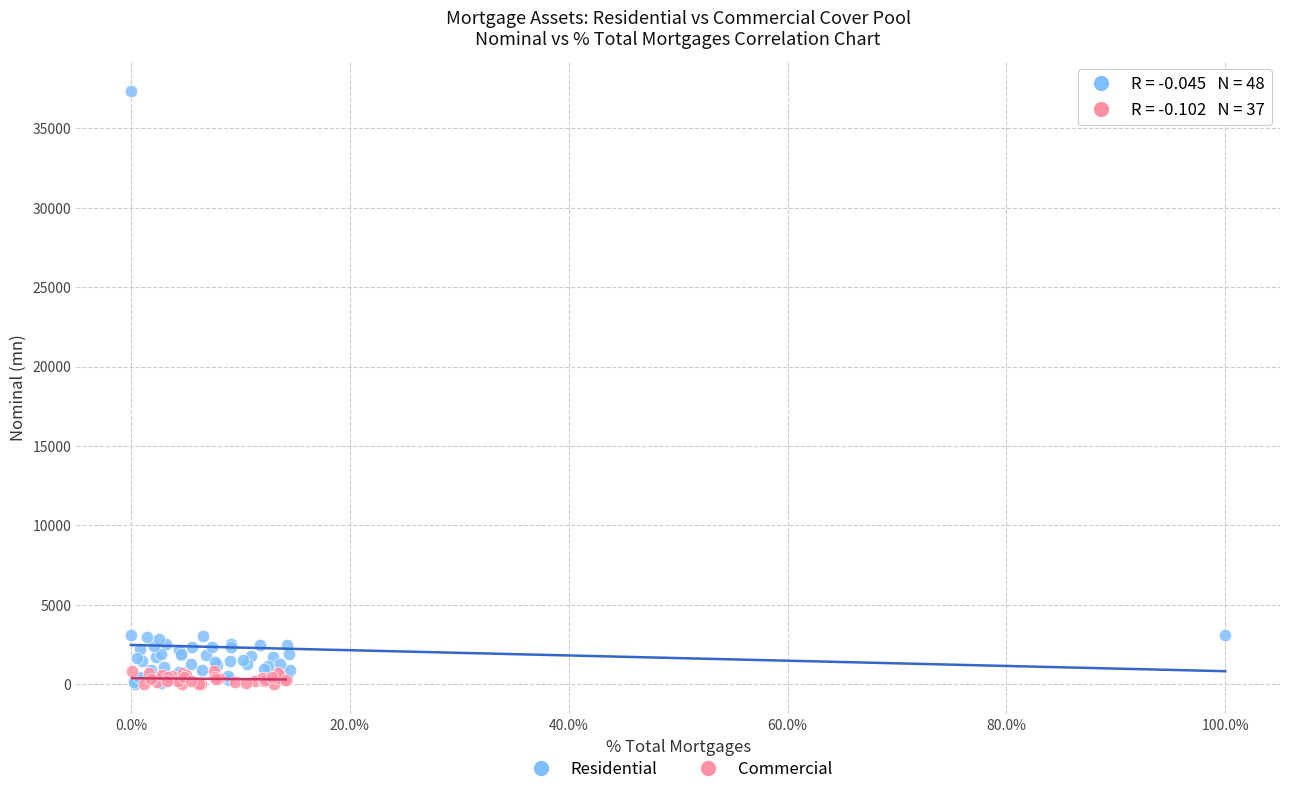

Which series contains the highest Y value?

Residential